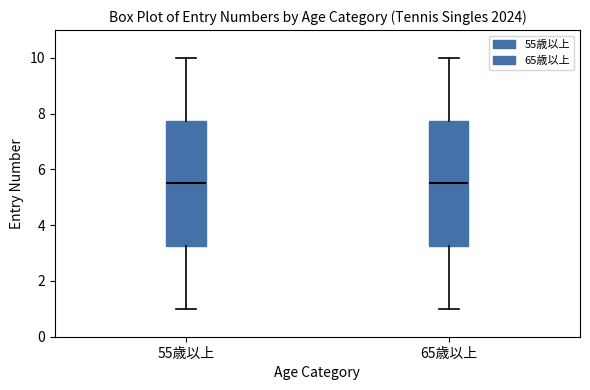

Reading left to right, read every box against the y-axis: the position of its median line, the range the box covers, and the ends of its whiskers. The values are not printed on the chart, so give them approximately, as read against the axis.

55歳以上: median 5.6, box 3.2 to 7.8, whiskers 1.0 to 10.0
65歳以上: median 5.6, box 3.2 to 7.8, whiskers 1.0 to 10.0